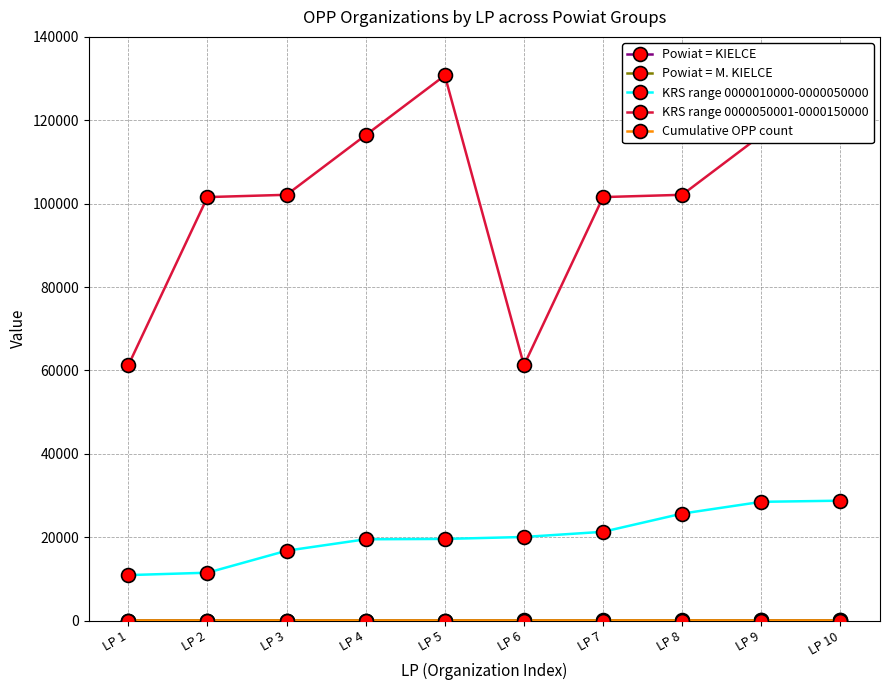

Which category has the lowest value in the Powiat = KIELCE series?

LP 1